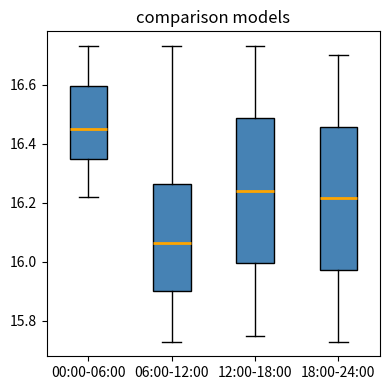

Reading left to right, read every box against the y-axis: the position of its median line, the range the box covers, and the ends of its whiskers. The values are not printed on the chart, so give them approximately, as read against the axis.

00:00-06:00: median 16.46, box 16.34 to 16.60, whiskers 16.22 to 16.74
06:00-12:00: median 16.06, box 15.90 to 16.26, whiskers 15.74 to 16.74
12:00-18:00: median 16.24, box 16.00 to 16.48, whiskers 15.76 to 16.74
18:00-24:00: median 16.22, box 15.98 to 16.46, whiskers 15.74 to 16.70